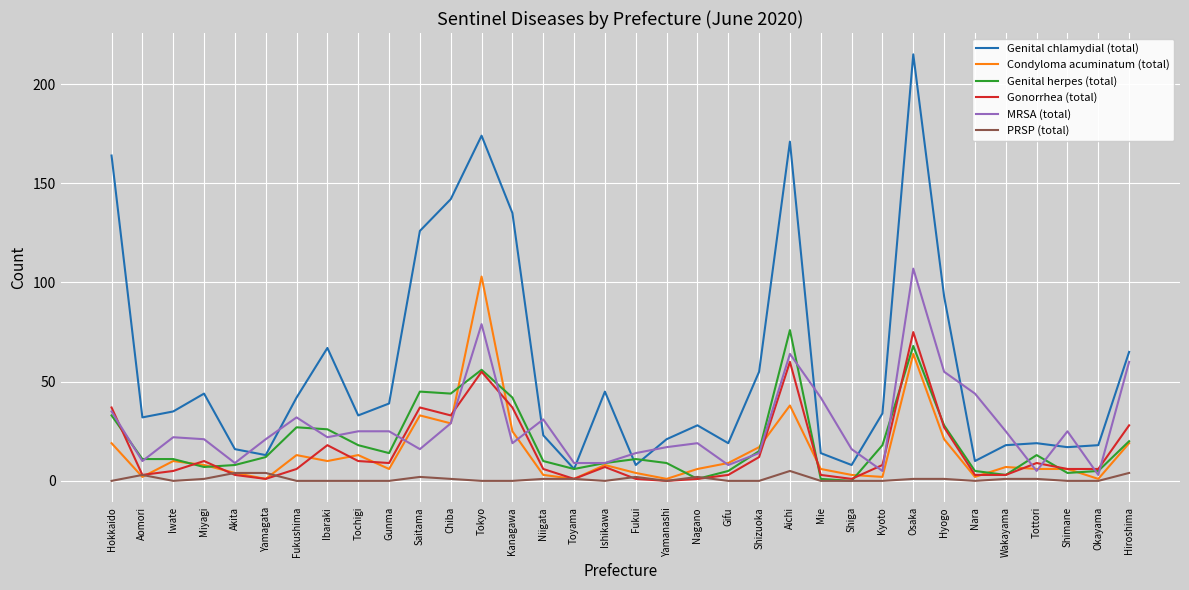

True or false: Condyloma acuminatum (total) has a value of 8 at Kanagawa.

False